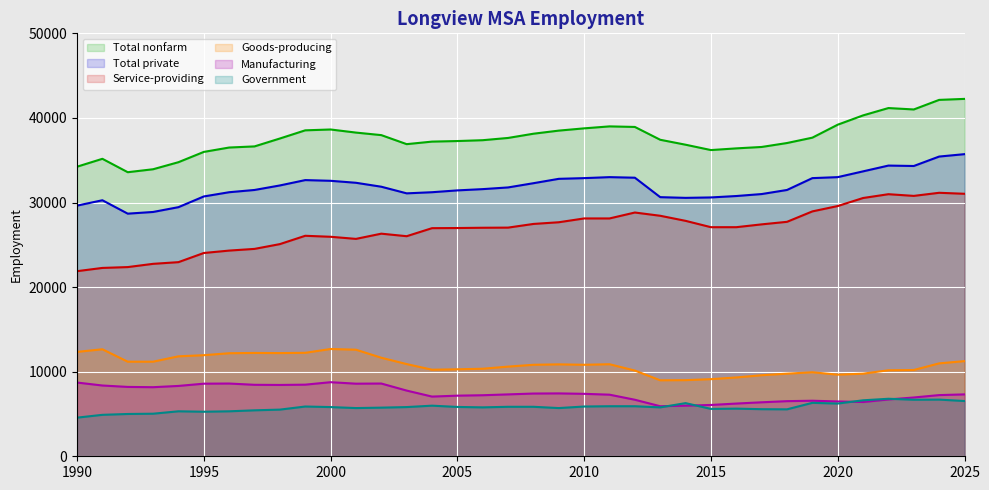

What is the maximum value for Government?

6800